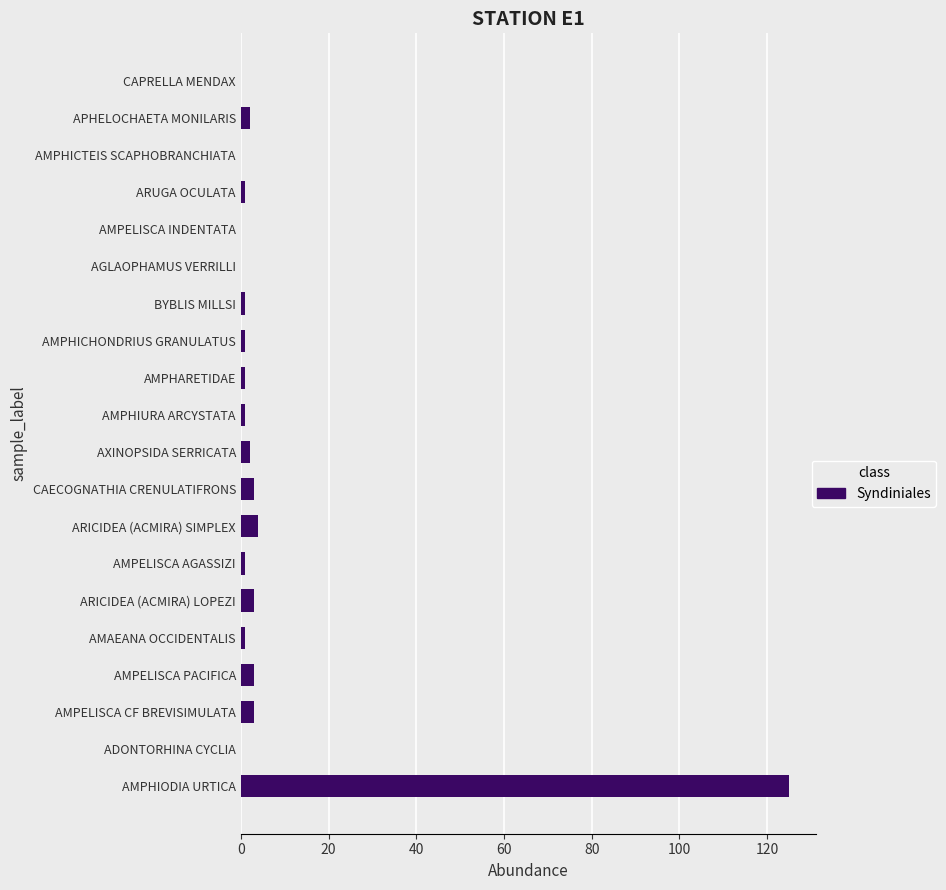

Reading bottom to top, transcribe all the data shown in this chart.

AMPHIODIA URTICA=125	ADONTORHINA CYCLIA=0	AMPELISCA CF BREVISIMULATA=3	AMPELISCA PACIFICA=3	AMAEANA OCCIDENTALIS=1	ARICIDEA (ACMIRA) LOPEZI=3	AMPELISCA AGASSIZI=1	ARICIDEA (ACMIRA) SIMPLEX=4	CAECOGNATHIA CRENULATIFRONS=3	AXINOPSIDA SERRICATA=2	AMPHIURA ARCYSTATA=1	AMPHARETIDAE=1	AMPHICHONDRIUS GRANULATUS=1	BYBLIS MILLSI=1	AGLAOPHAMUS VERRILLI=0	AMPELISCA INDENTATA=0	ARUGA OCULATA=1	AMPHICTEIS SCAPHOBRANCHIATA=0	APHELOCHAETA MONILARIS=2	CAPRELLA MENDAX=0